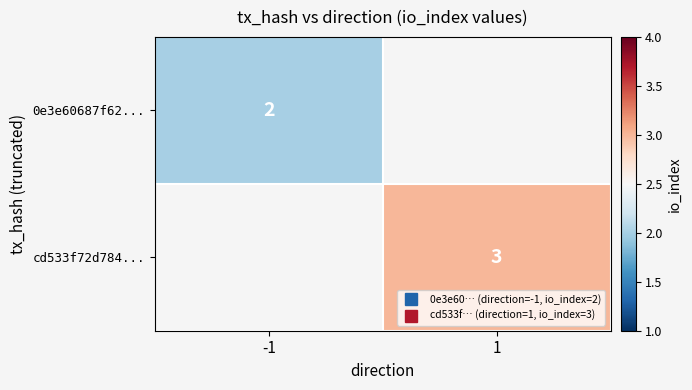

Is it true that cd533f72d784... equals 1.0 at 1?

False